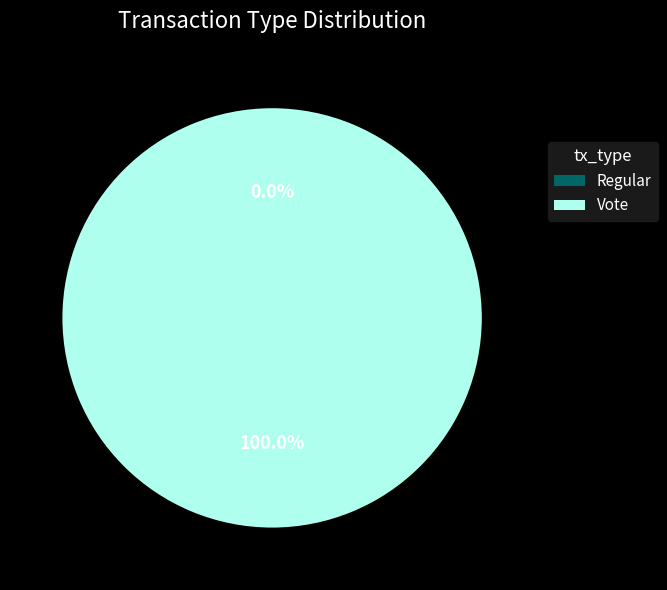

What is the smallest slice in the pie chart?

Regular